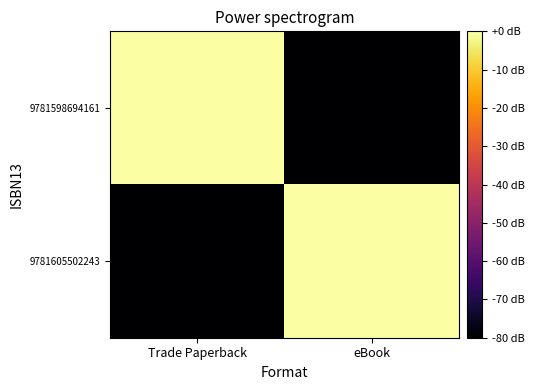

Between eBook and Trade Paperback, which is larger?

Trade Paperback